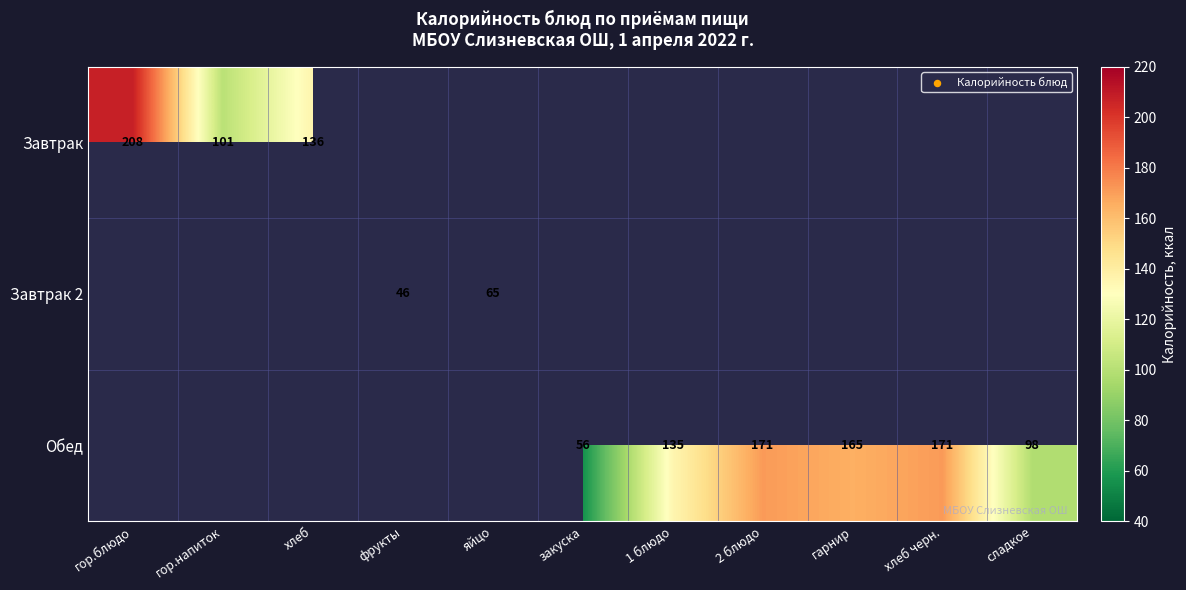

At how many categories does at least one series exceed 83?

8